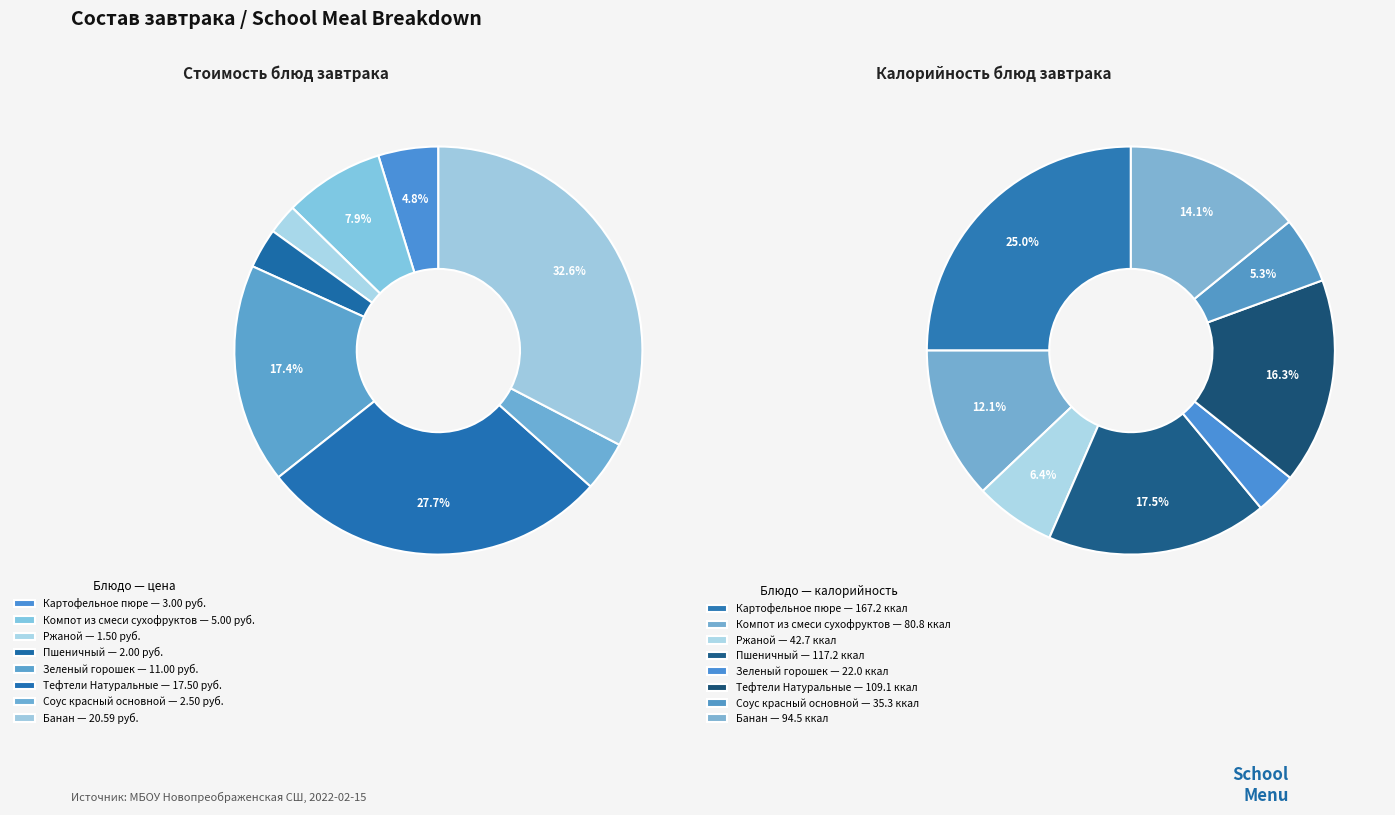

What percentage is the Банан slice, to the nearest percent?

33%